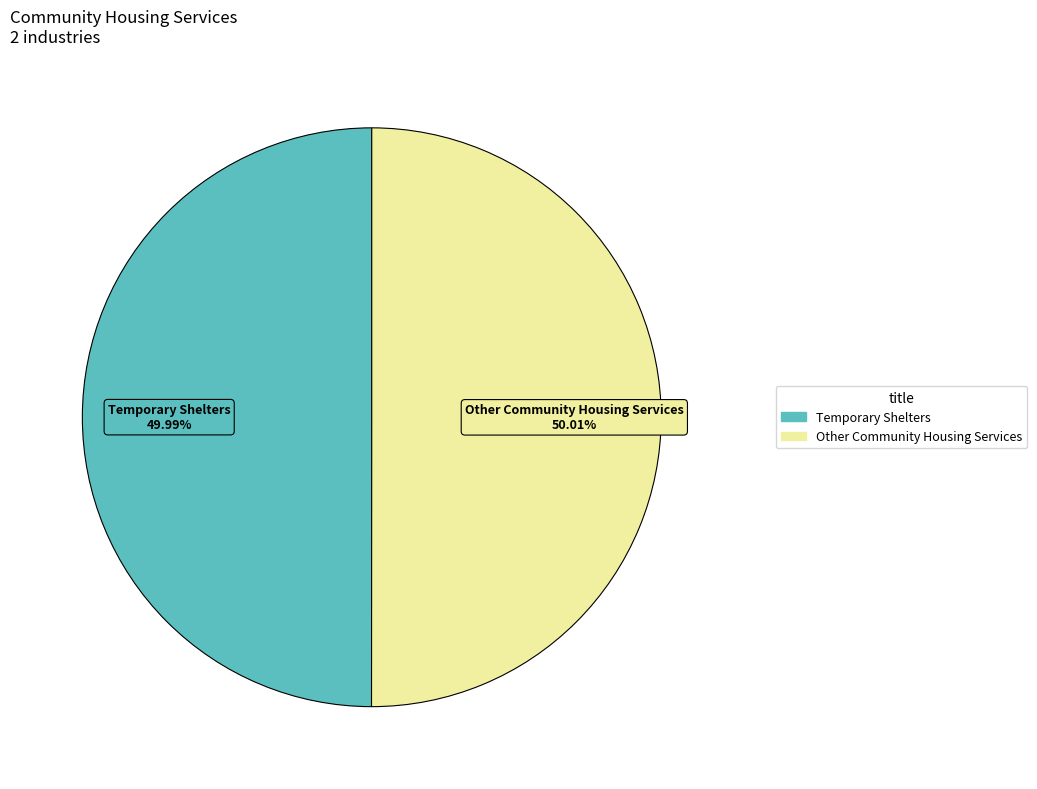

Is there a majority slice in this chart?

Yes